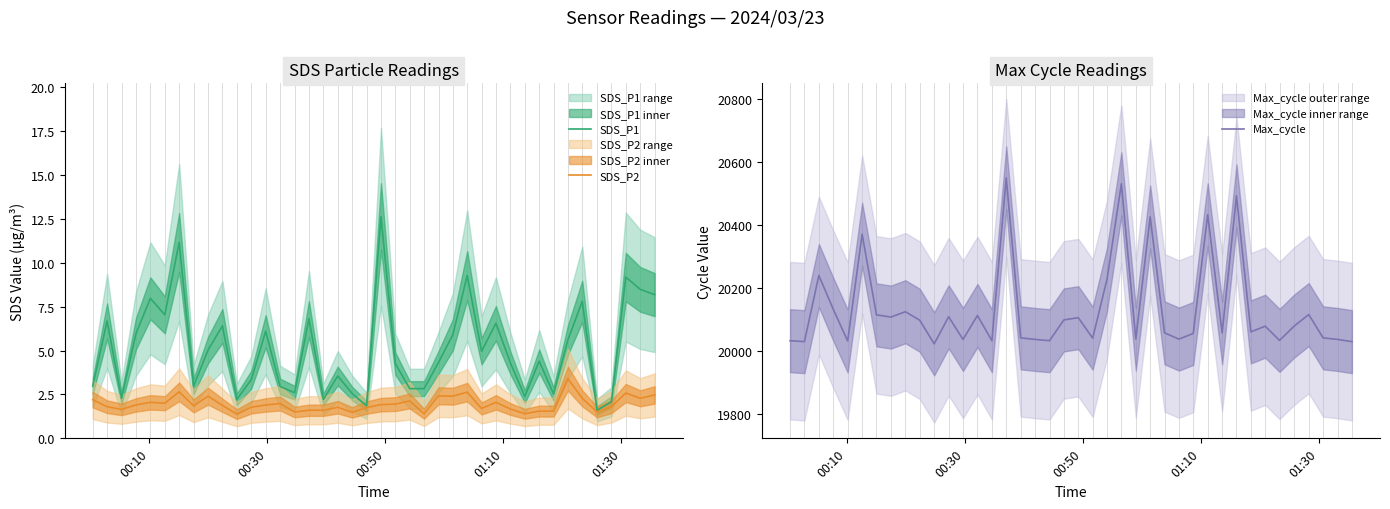

What is the highest value of the SDS_P1 series?

12.6